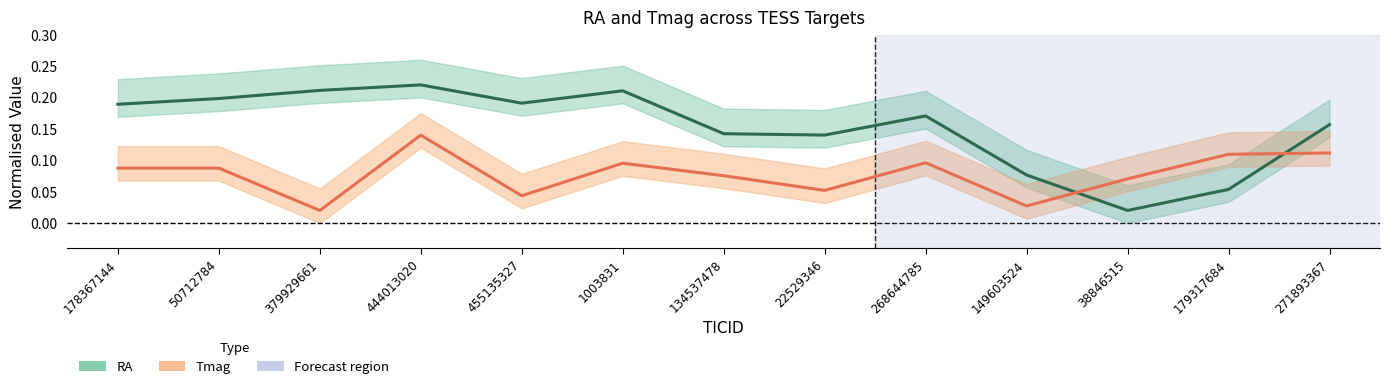

What is the label of the 1st point from the right?

271893367